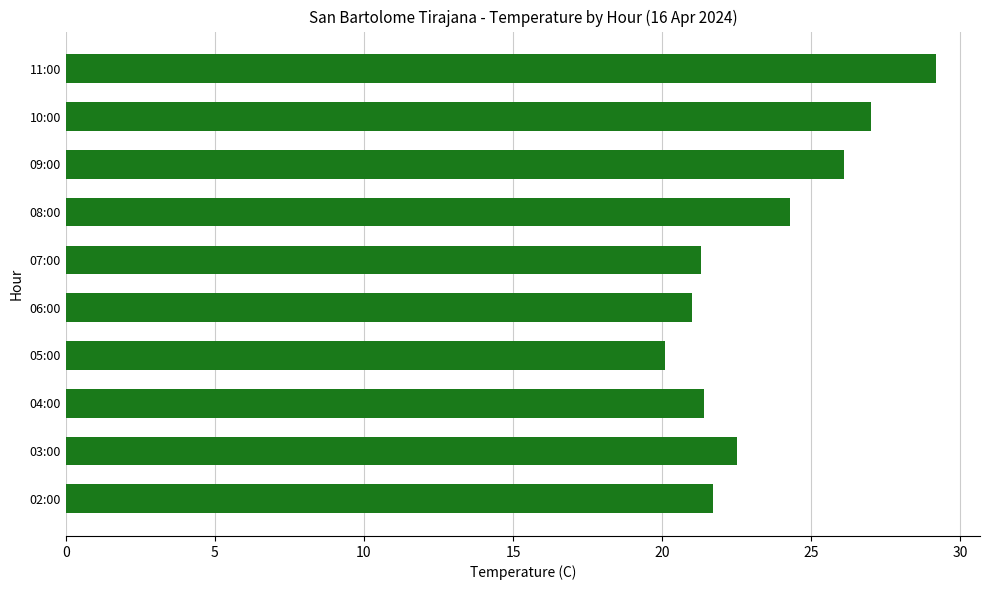

What is the maximum value shown in the chart?

29.2